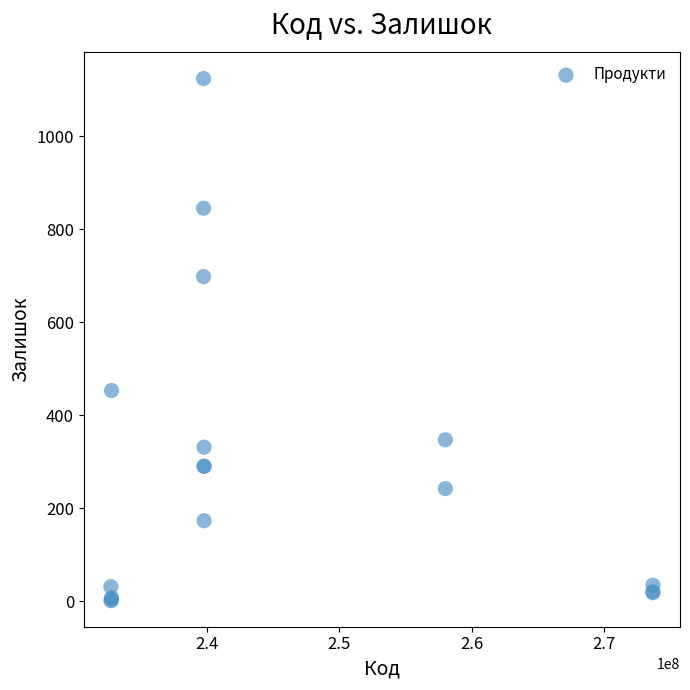

What Y value in the scatter plot is closest to 562?

453